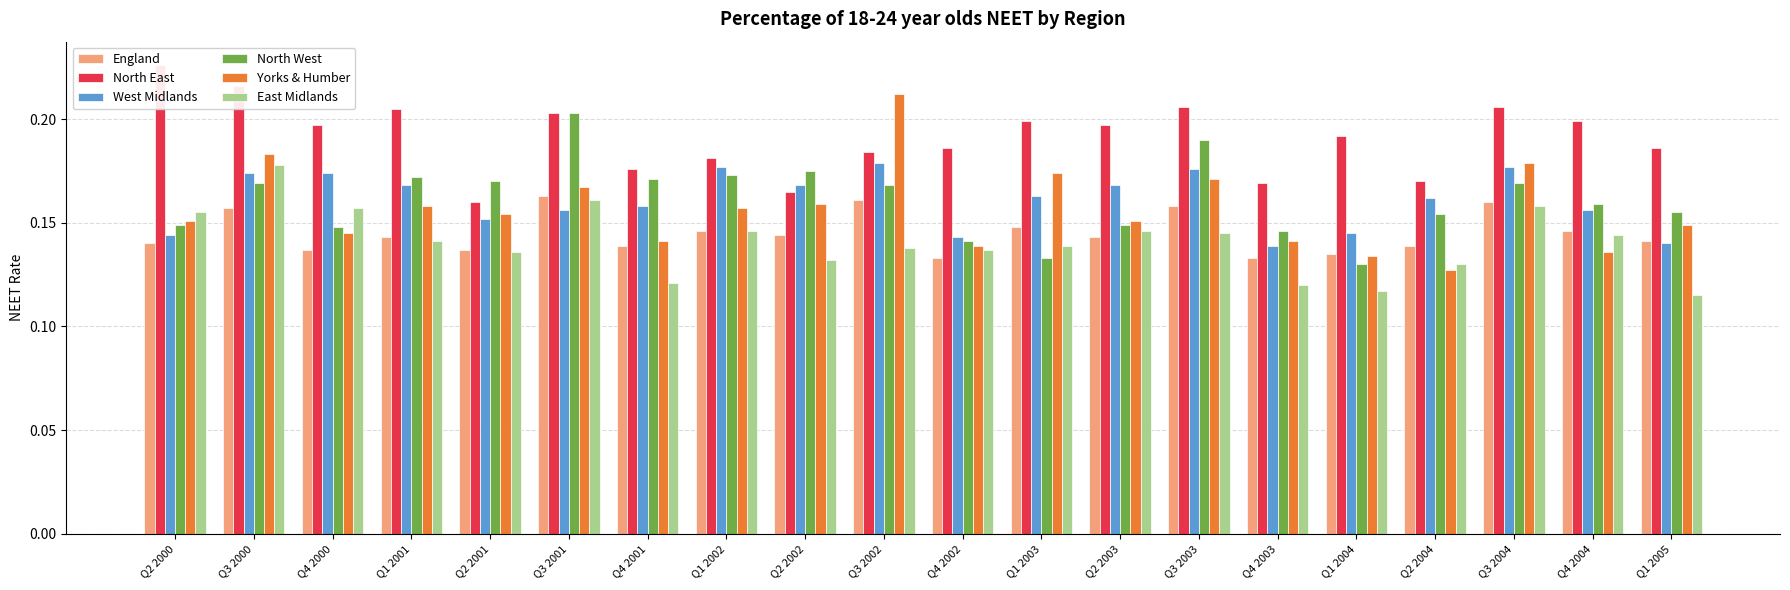

What is the value of the North East bar at the 12th from the left?

0.2